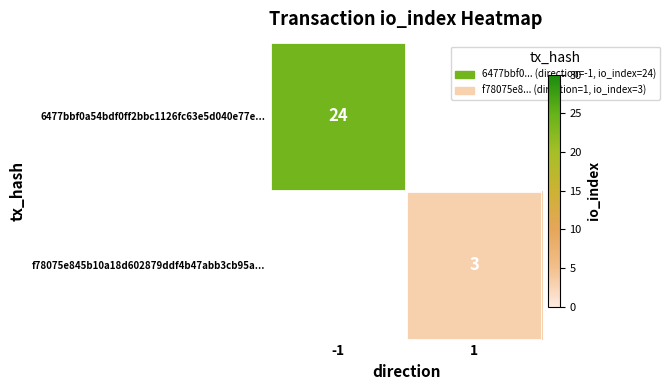

What is the minimum value shown in the chart?

3.0